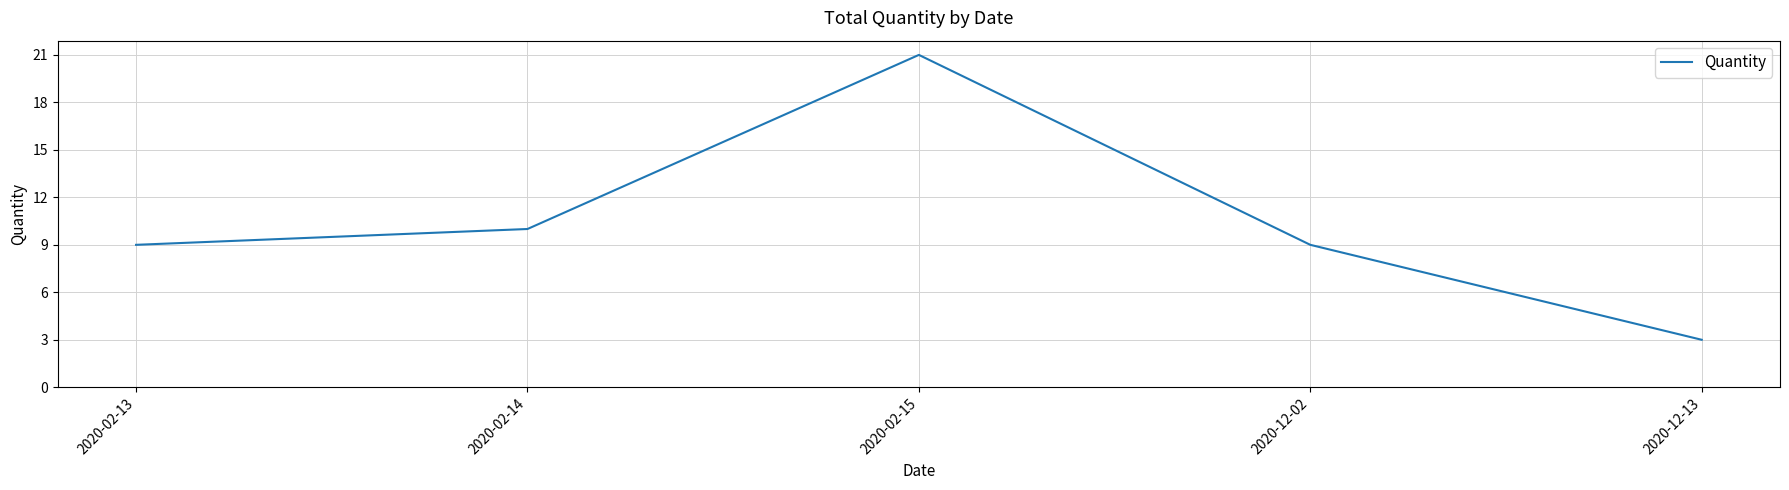

Reading right to left, list all the values displayed in this chart.

3	9	21	10	9